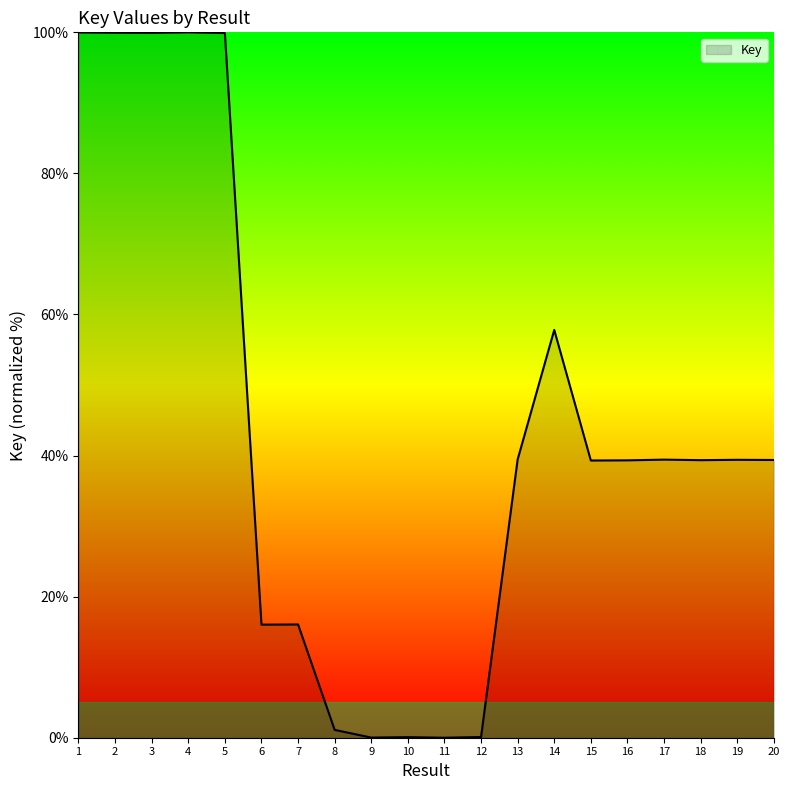

What is the difference between the maximum and minimum values?

100.0